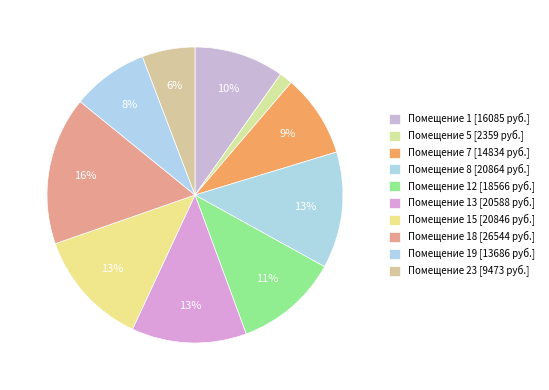

How many slices are in this pie chart?

10